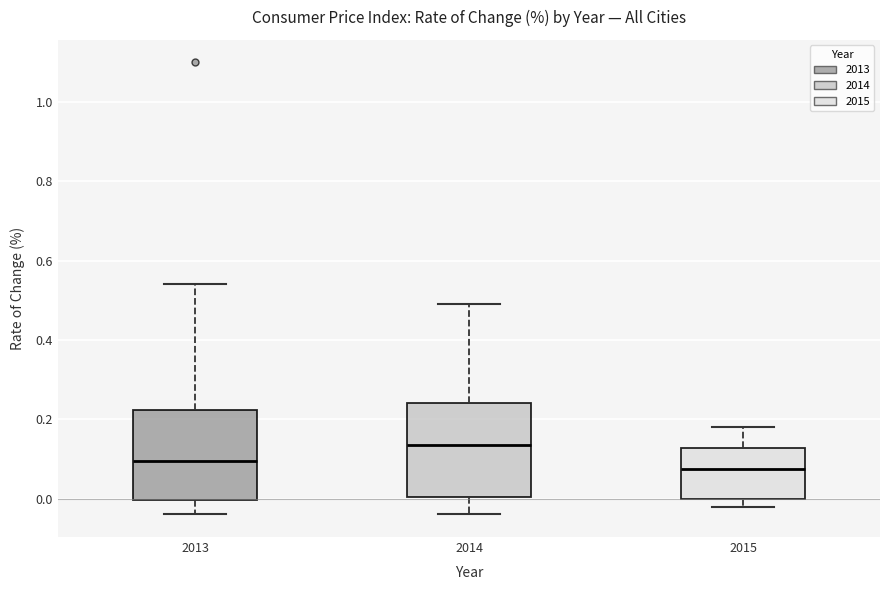

Which box's median line is the lowest?

2015